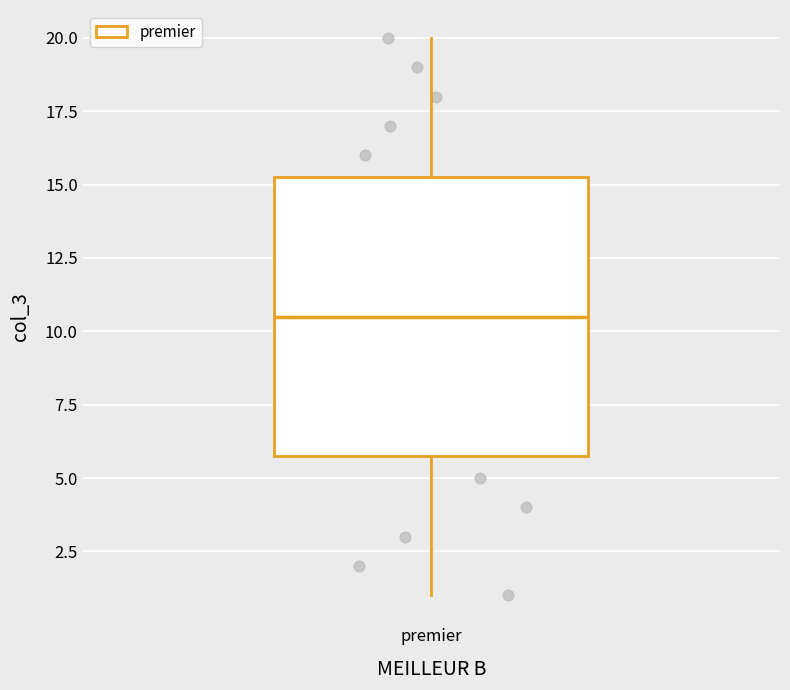

Transcribe this box plot: give where the median line is, the range the box spans, and where the two whiskers end, as read against the y-axis. The values are not printed on the chart, so give them approximately, as read against the axis.

median 10.5, box 6.0 to 15.5, whiskers 1.0 to 20.0